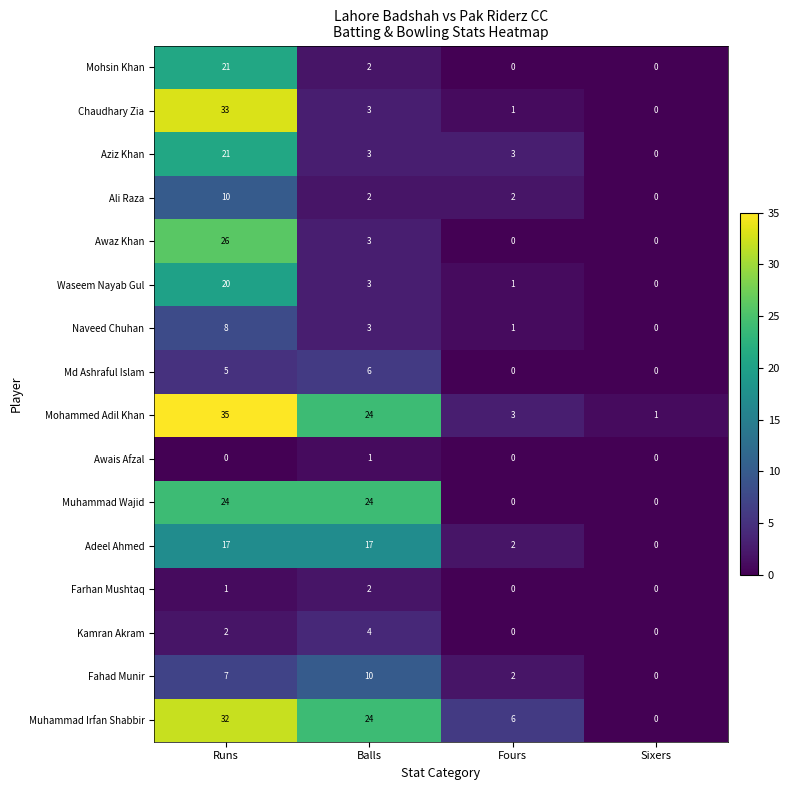

Which series has the largest total across all categories?

Mohammed Adil Khan